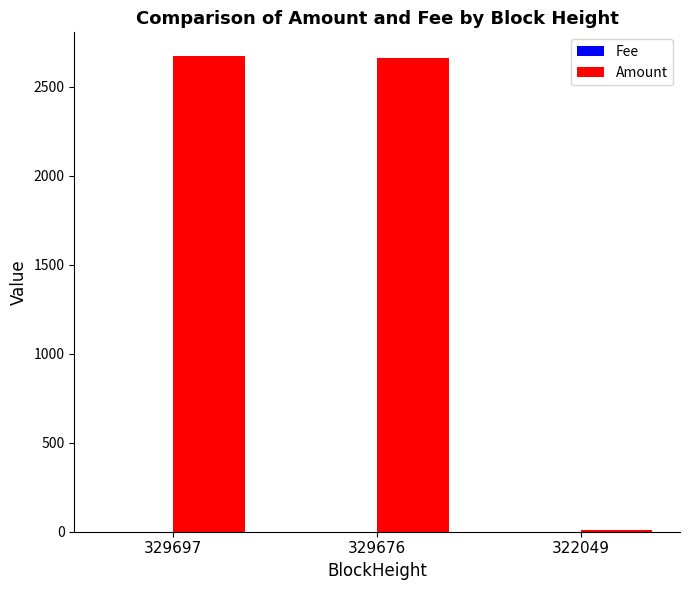

What is the sum of all Amount values?

5347.7